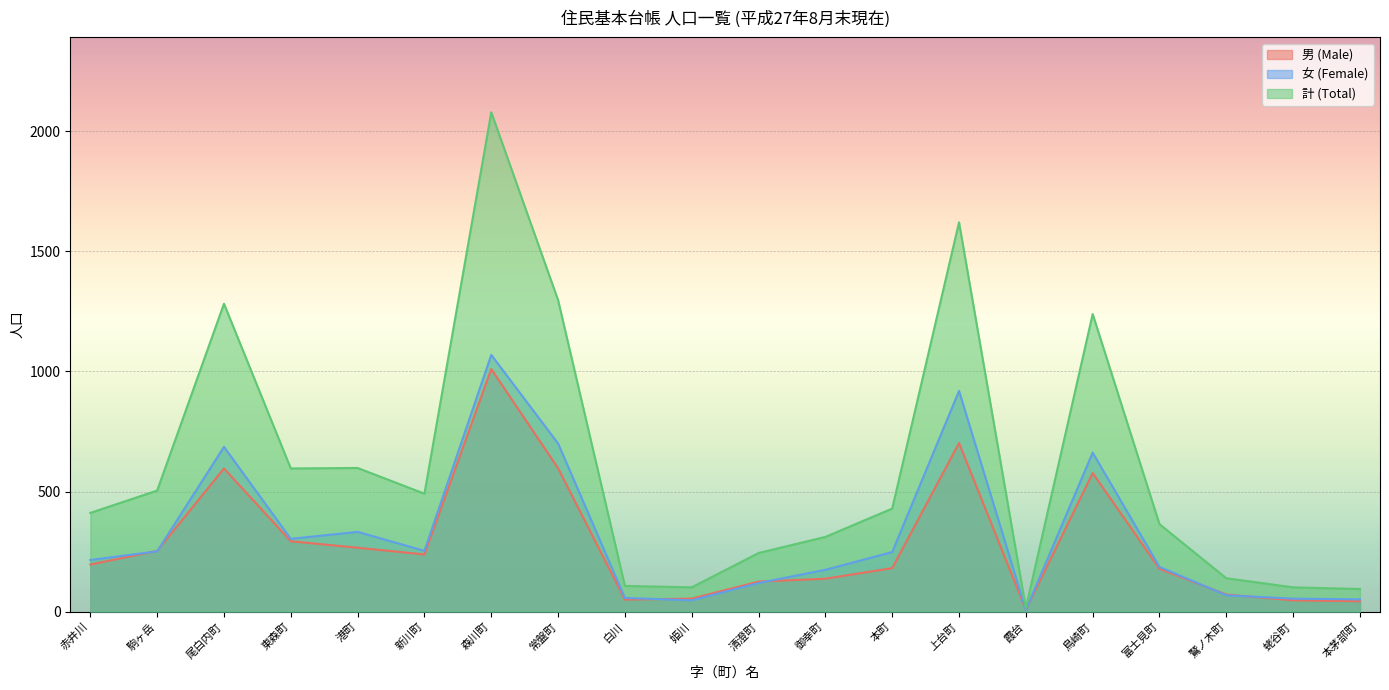

The 女 (Female) series shows 686 at 尾白内町. True or false?

True